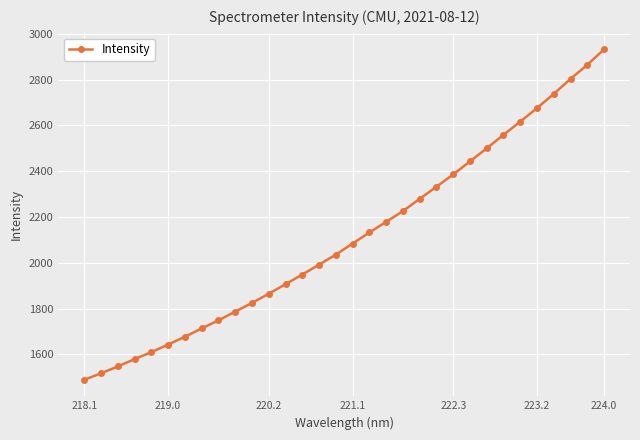

What is the minimum value shown in the chart?

1488.9